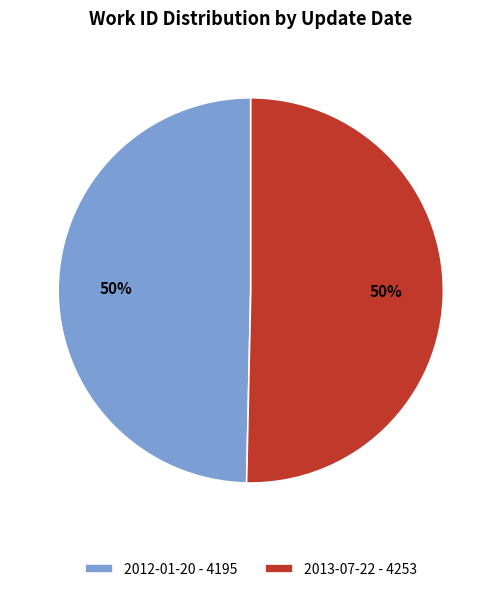

Approximately how many times larger is the value at 2013-07-22 - 4253 compared to 2012-01-20 - 4195?

1.0